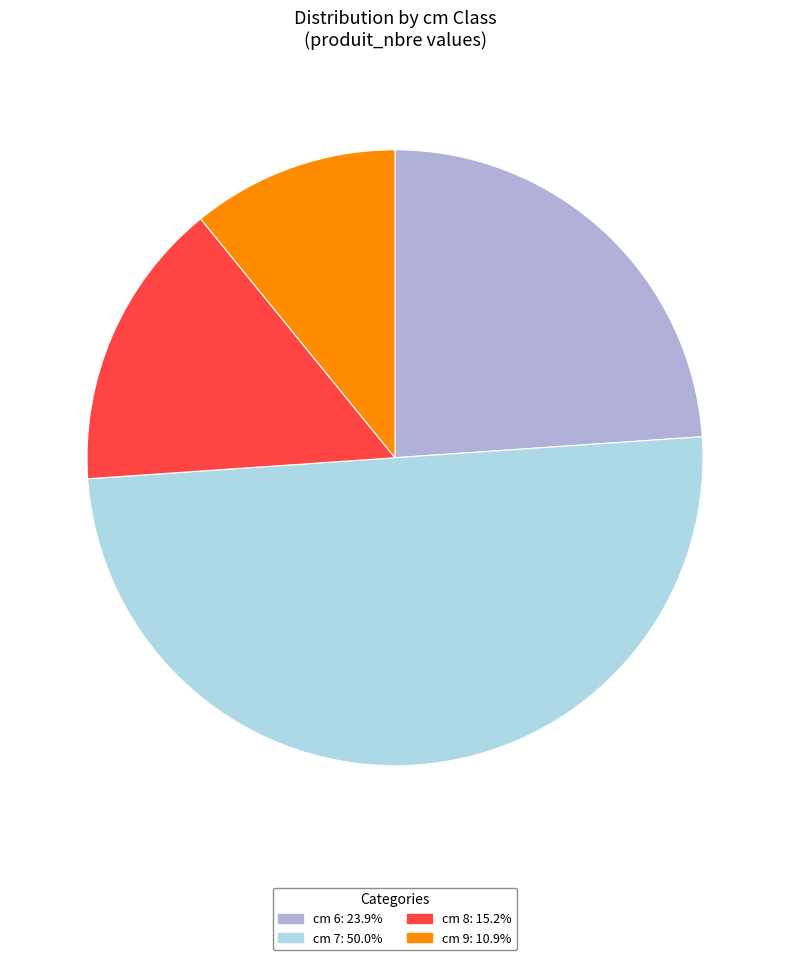

How many segments does this pie chart have?

4